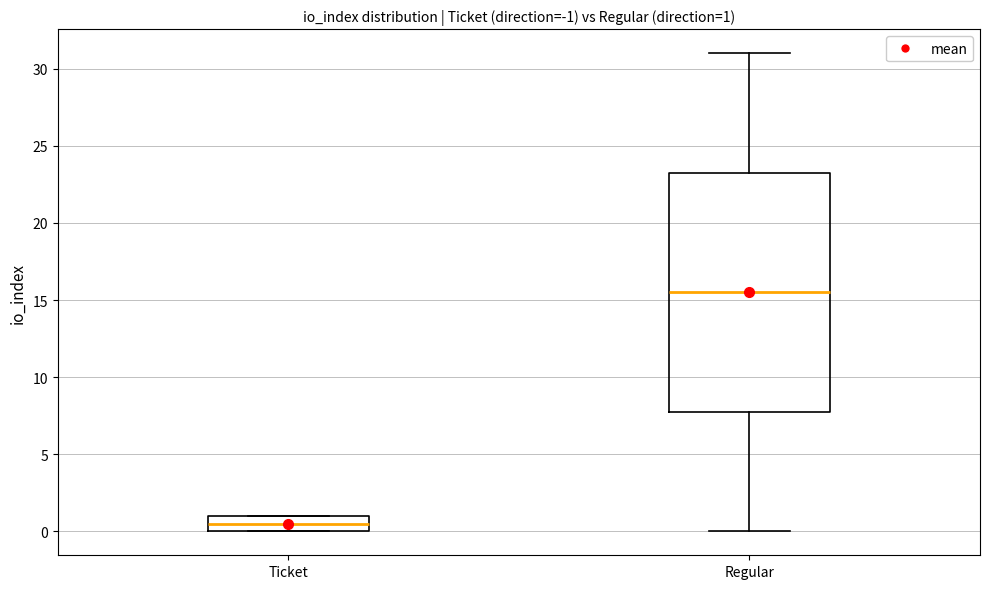

Comparing the boxes themselves (not the whiskers), which one is the tallest?

Regular